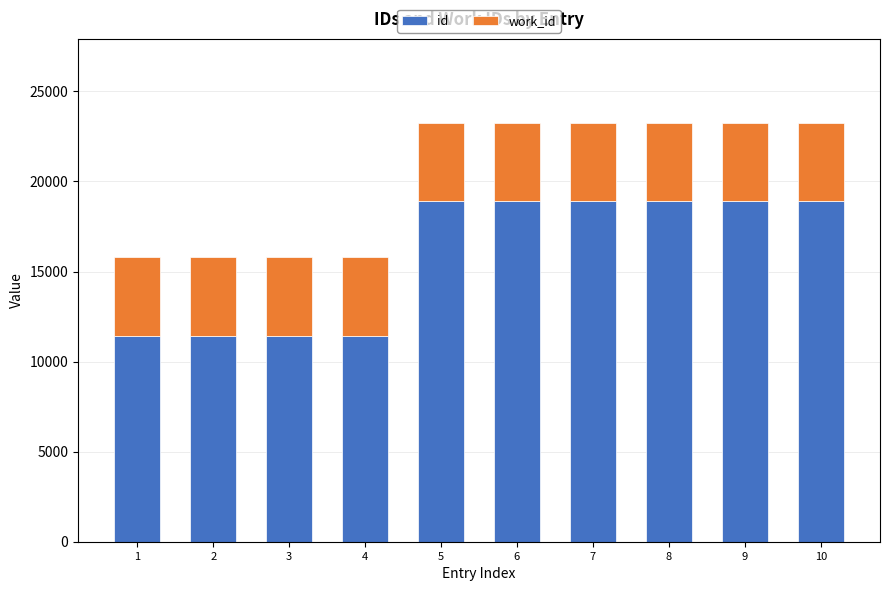

How many bars are there in total?

10